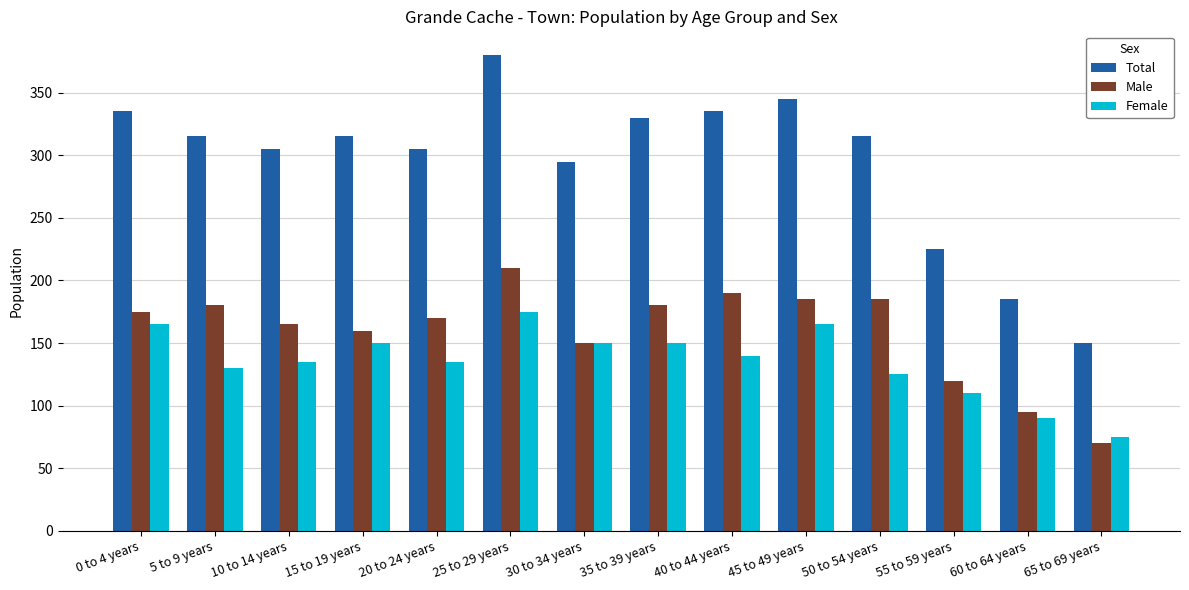

Is the value of Total at 45 to 49 years greater than the value of Female at 55 to 59 years?

Yes